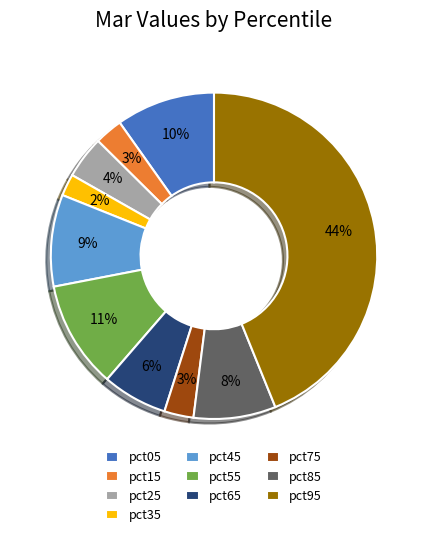

Is pct75 the majority of the pie?

No